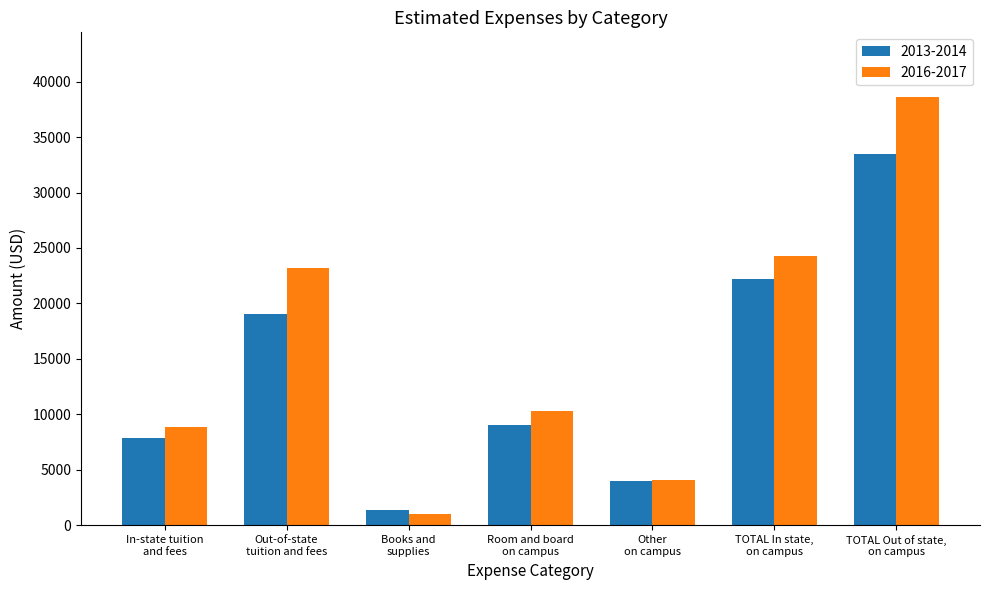

What is the spread (max minus min) of values at Books and
supplies?

334